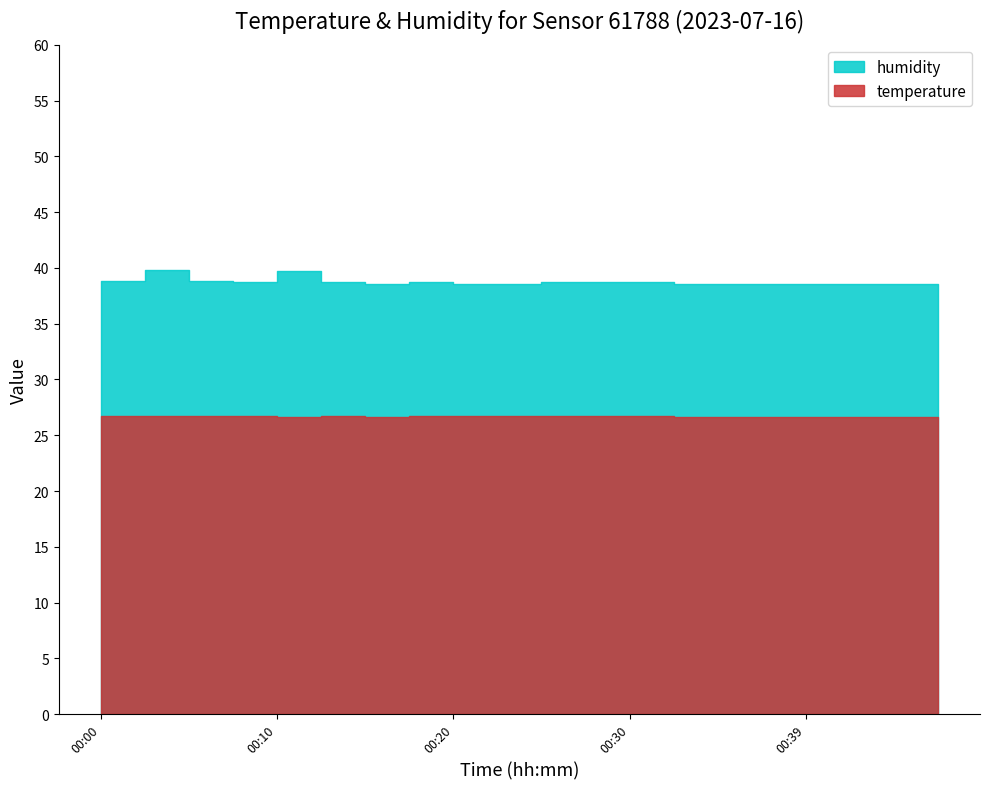

Which series has the widest spread of values?

humidity